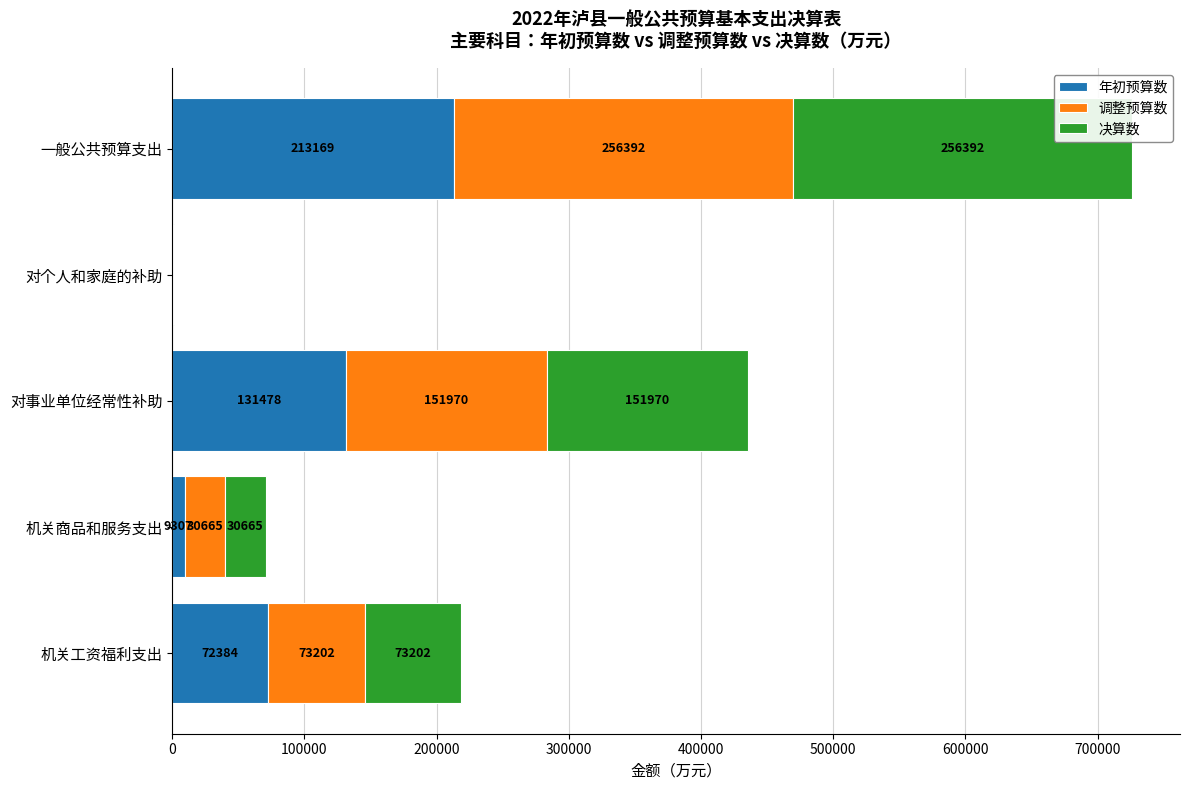

Which category has the highest value in the 年初预算数 series?

一般公共预算支出